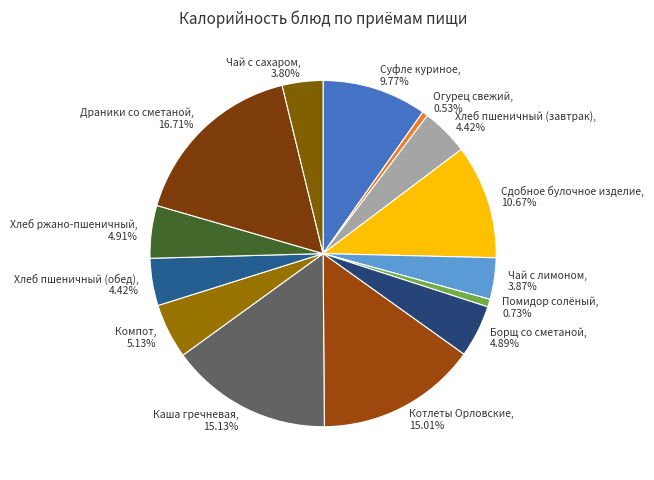

Is Сдобное булочное изделие the majority of the pie?

No